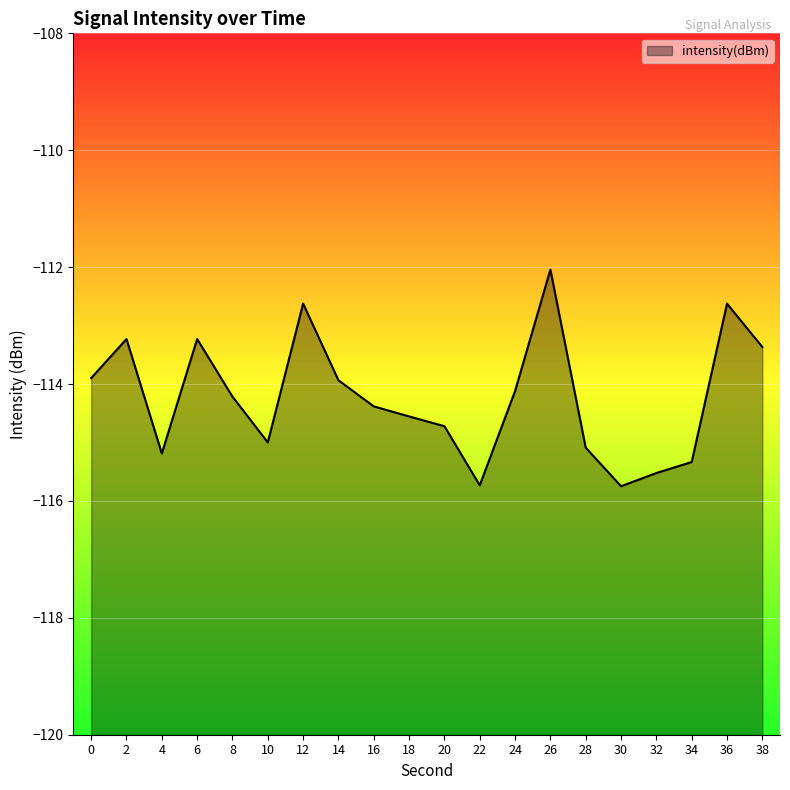

True or false: the data shows -112.6 at 12.

True